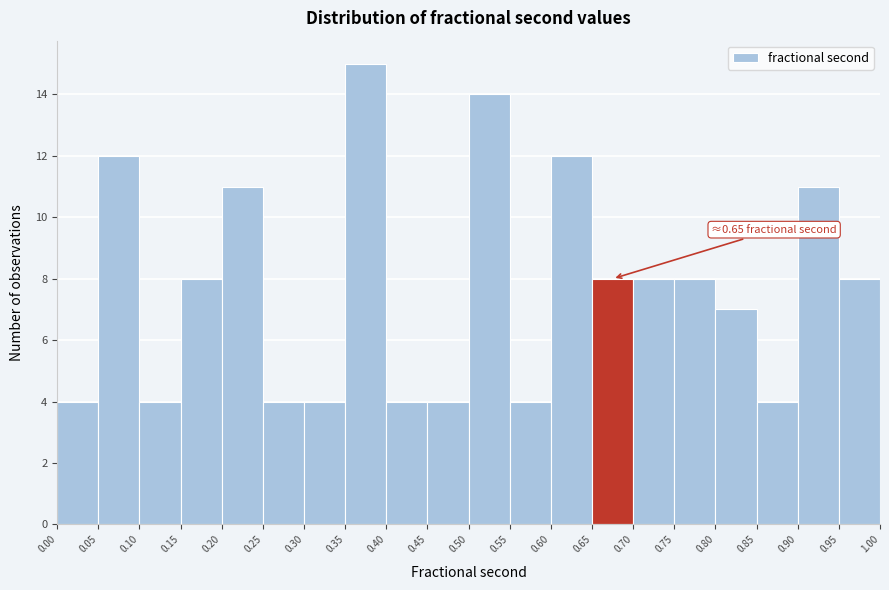

Over which range of the x-axis is the bar tallest?

0.35 to 0.40